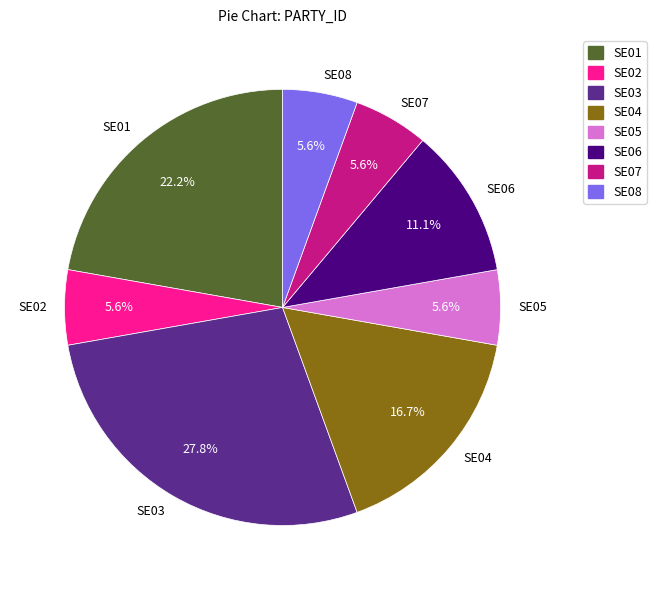

Does SE04 account for over 50% of the chart?

No